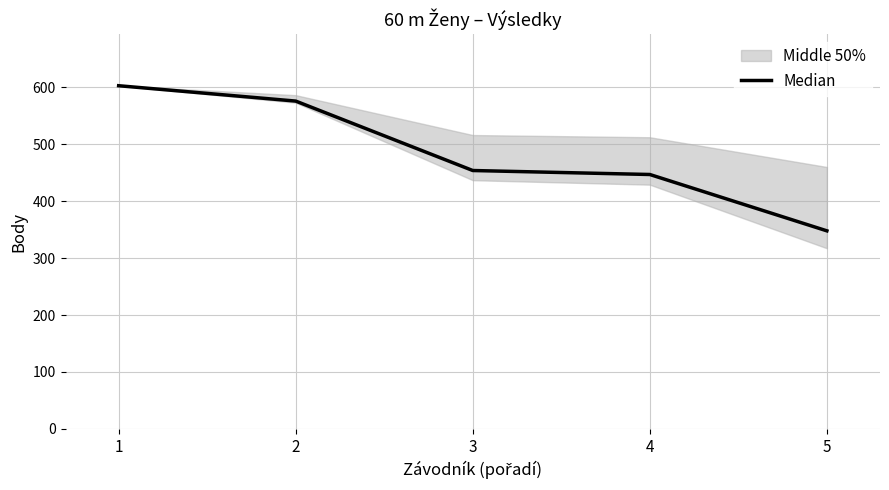

What is the sum of all values?

2428